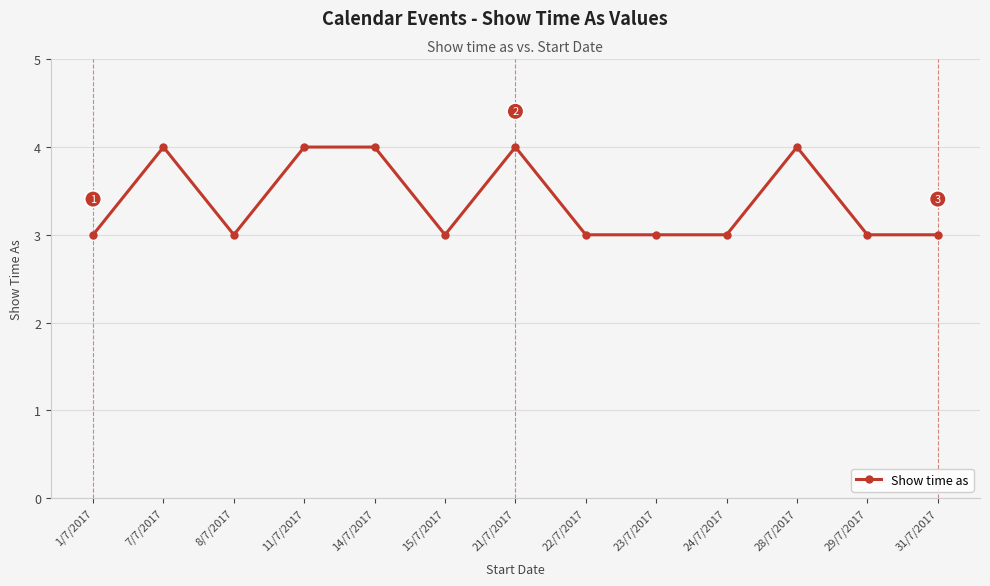

How many lines are shown in the chart?

1